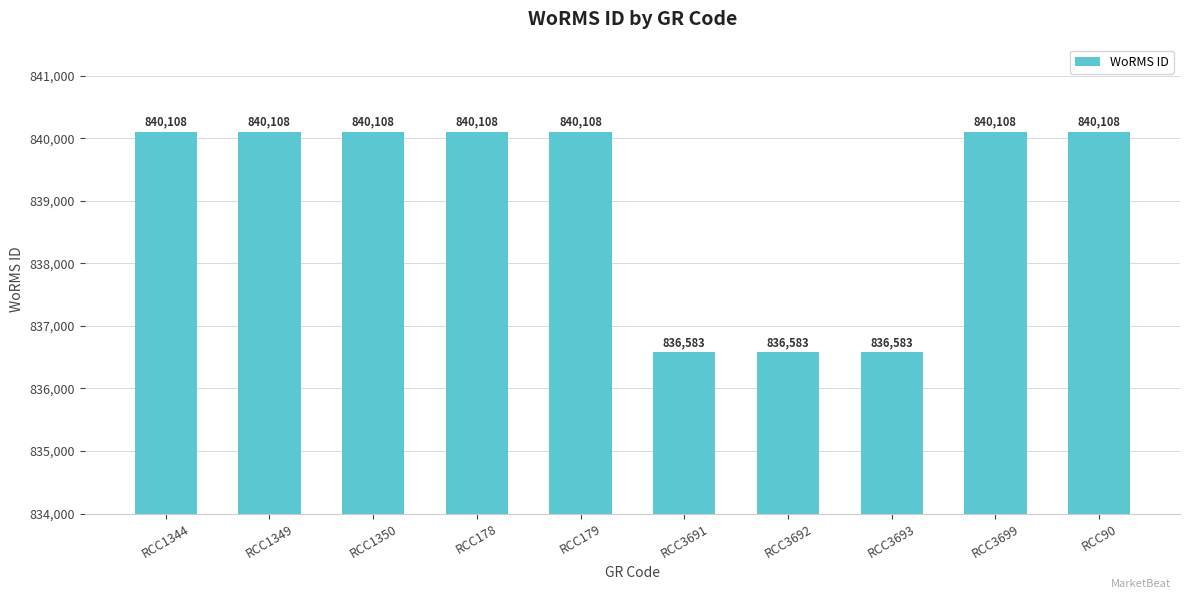

The value at RCC3691 is 557494. True or false?

False